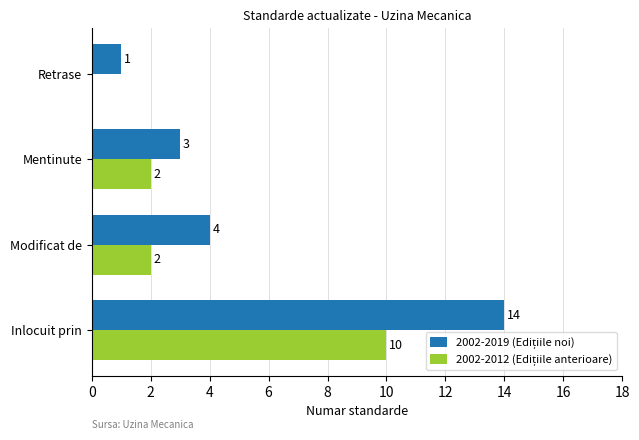

At which category is the sum across all series the highest?

Inlocuit prin